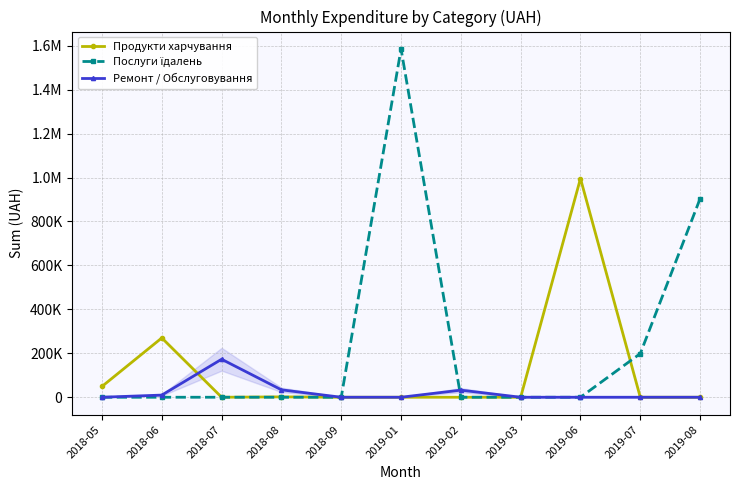

At which label does Ремонт / Обслуговування reach its minimum?

2018-05